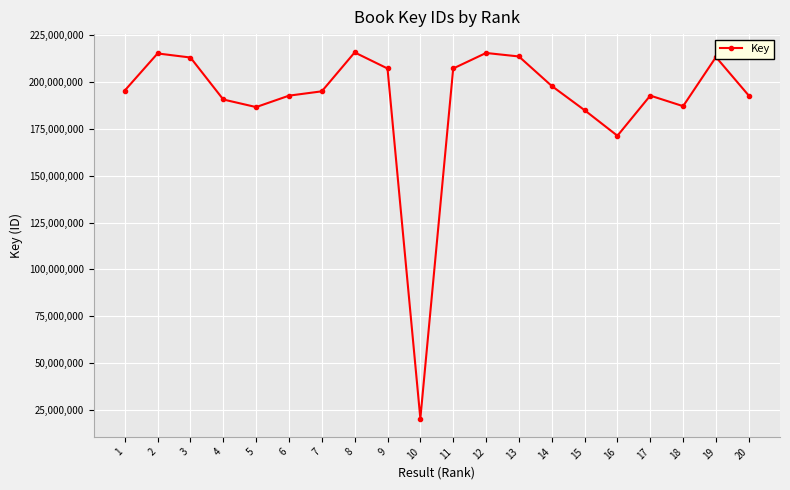

How many lines are shown in the chart?

1